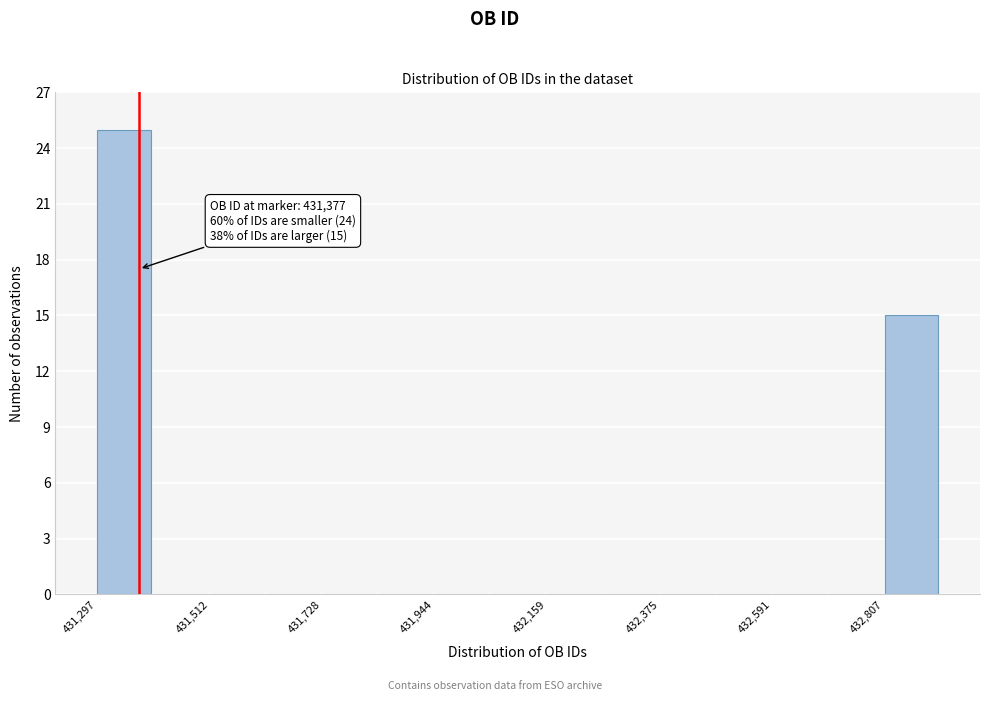

Around what value on the x-axis is the tallest bar? Give the approximate position of its centre, as read against the axis.

431350